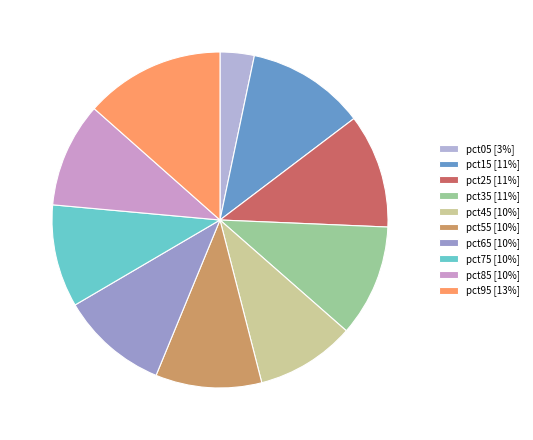

What is the change in value from pct05 to pct65?

+0.1